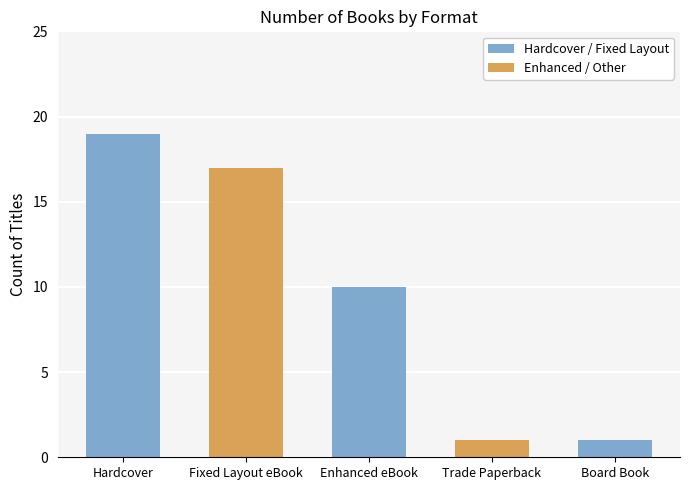

What position from the left is Trade Paperback?

4